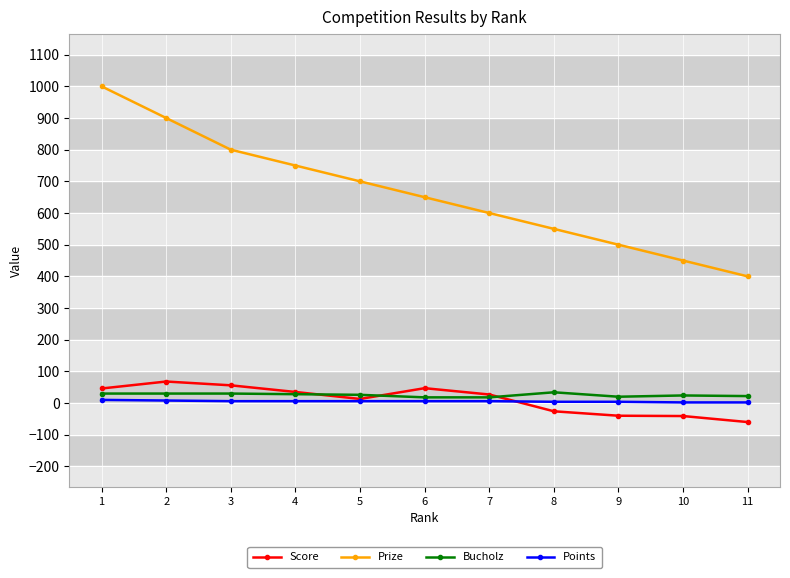

Is this an area chart (filled region under the line)?

No